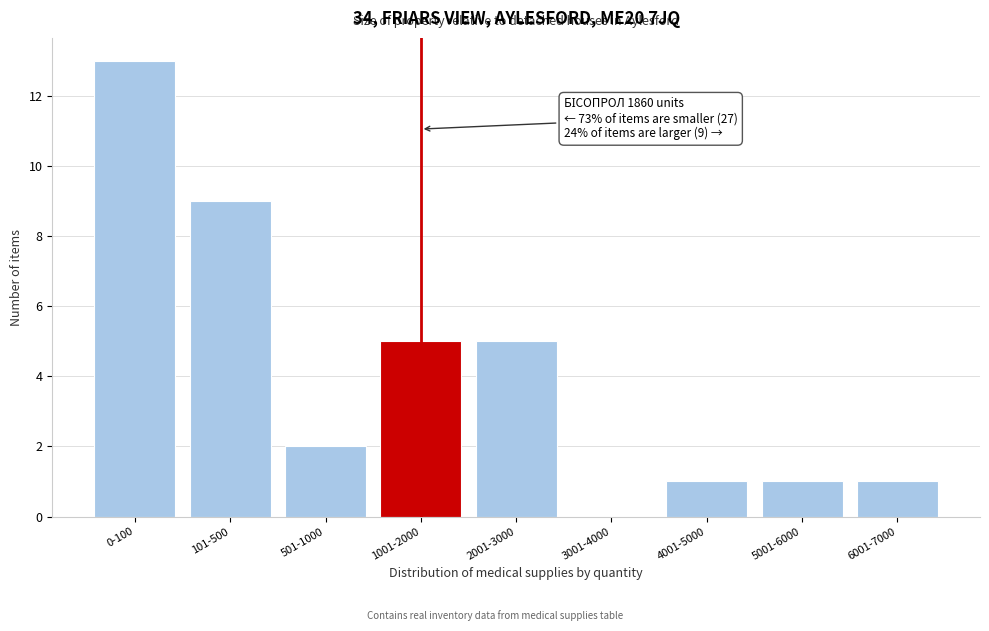

Reading left to right, list all the values displayed in this chart.

0-100=13	101-500=9	501-1000=2	1001-2000=5	2001-3000=5	3001-4000=0	4001-5000=1	5001-6000=1	6001-7000=1